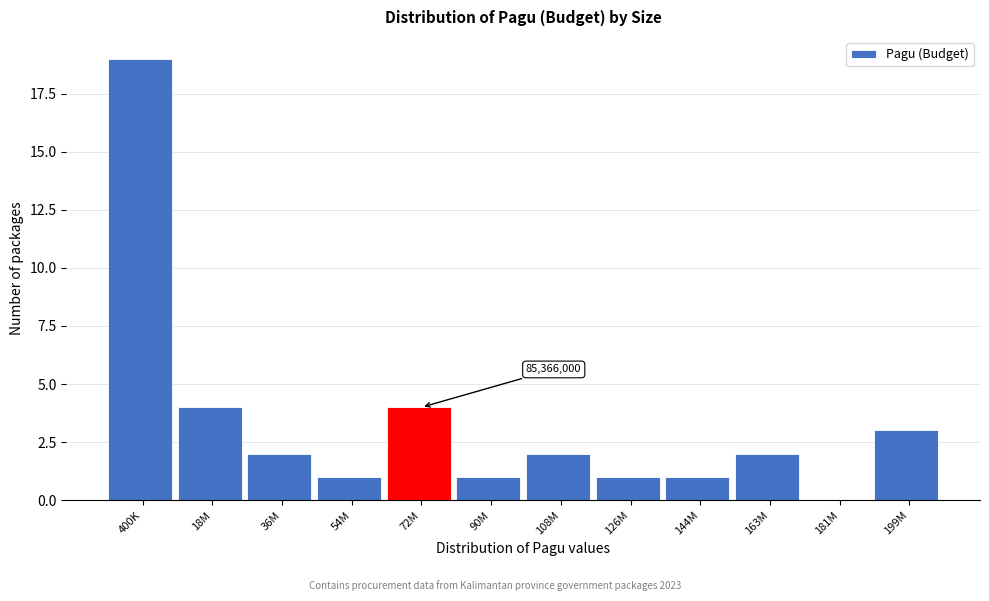

Reading left to right, list all the values displayed in this chart.

400K=19	18M=4	36M=2	54M=1	72M=4	90M=1	108M=2	126M=1	144M=1	163M=2	181M=0	199M=3